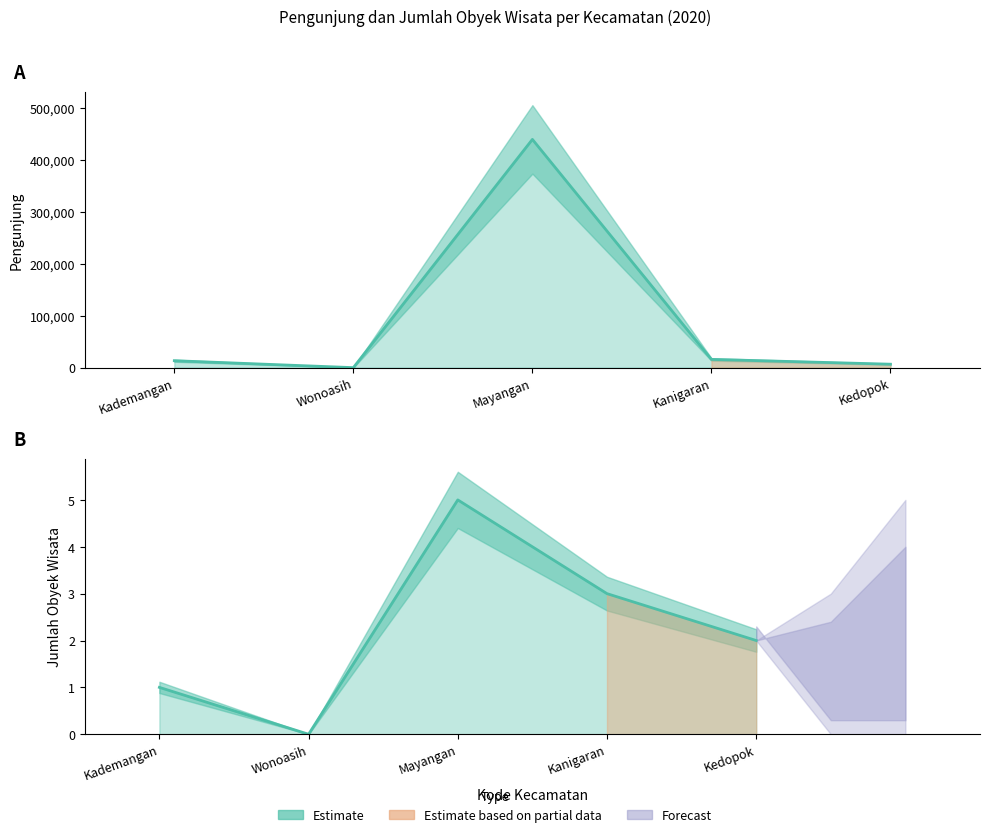

How many positive values does the pengunjung series have?

4